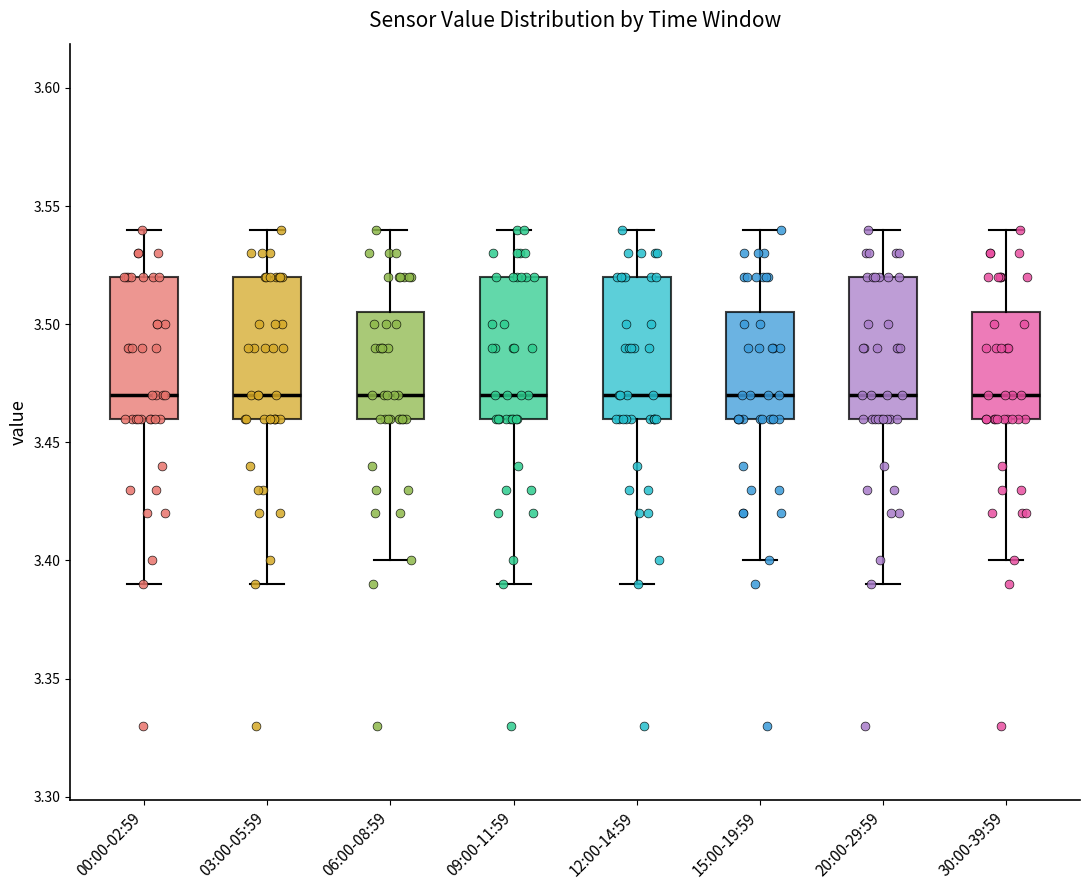

Reading left to right, transcribe this box plot: for each box, give where its median line is, the range the box spans, and where its two whiskers end, as read against the y-axis. The values are not printed on the chart, so give them approximately, as read against the axis.

00:00-02:59: median 3.470, box 3.460 to 3.520, whiskers 3.390 to 3.540
03:00-05:59: median 3.470, box 3.460 to 3.520, whiskers 3.390 to 3.540
06:00-08:59: median 3.470, box 3.460 to 3.505, whiskers 3.400 to 3.540
09:00-11:59: median 3.470, box 3.460 to 3.520, whiskers 3.390 to 3.540
12:00-14:59: median 3.470, box 3.460 to 3.520, whiskers 3.390 to 3.540
15:00-19:59: median 3.470, box 3.460 to 3.505, whiskers 3.400 to 3.540
20:00-29:59: median 3.470, box 3.460 to 3.520, whiskers 3.390 to 3.540
30:00-39:59: median 3.470, box 3.460 to 3.505, whiskers 3.400 to 3.540